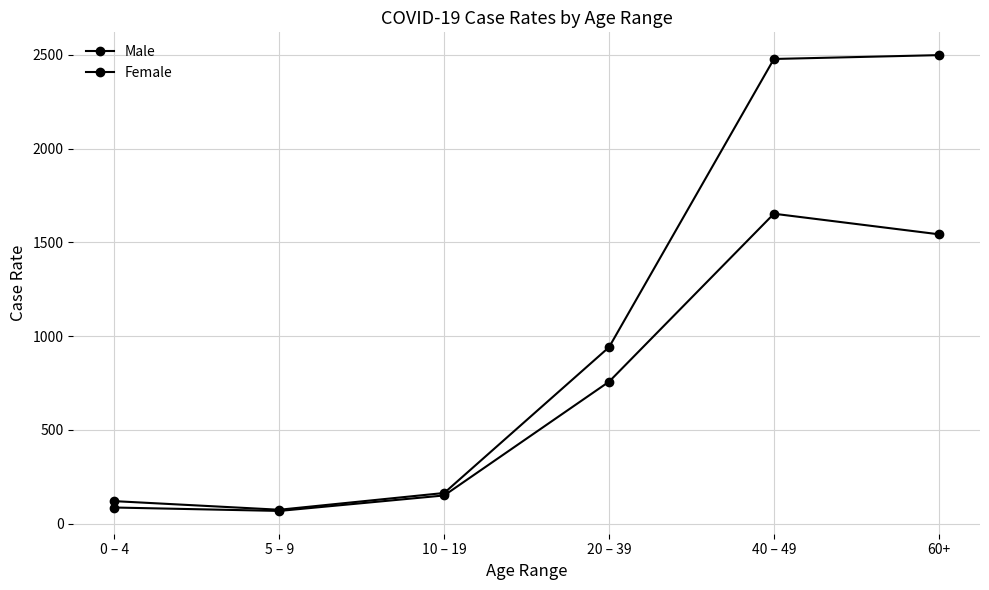

Rank the series by their average value, from highest to lowest.

Male, Female